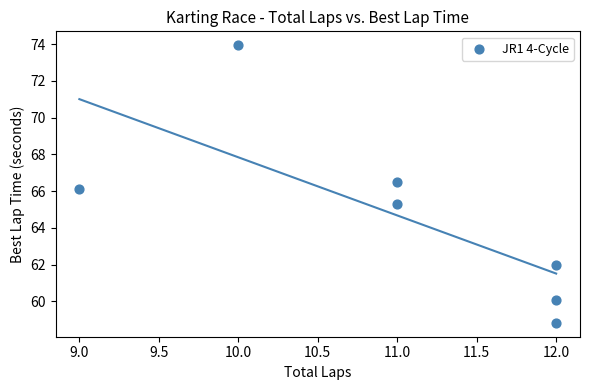

What is the average Y value?

64.7